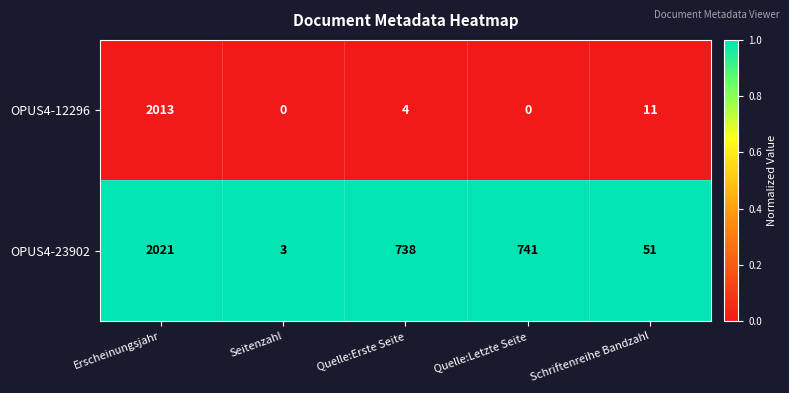

At how many categories does at least one series exceed 0?

5